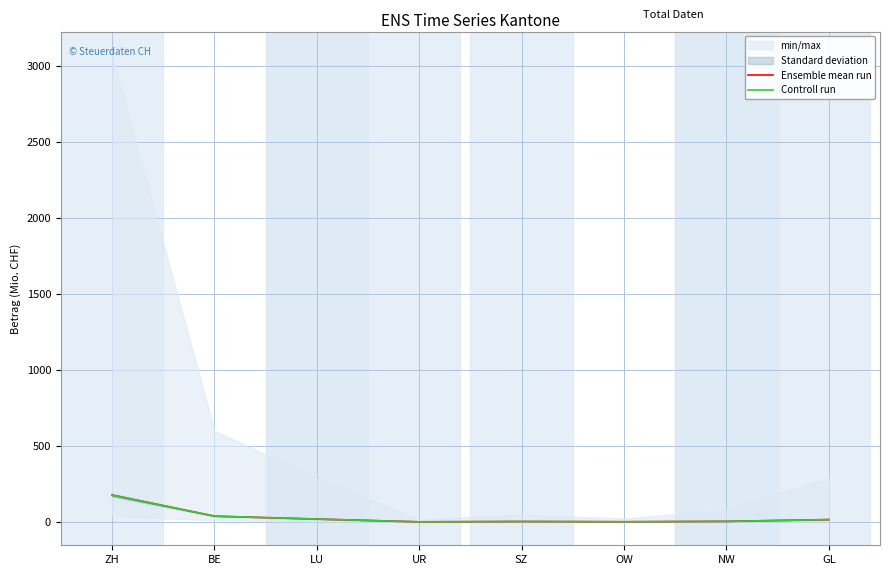

Reading left to right, transcribe all the data shown in this chart.

Ensemble mean run: 176.8	38.4	19.2	1.0	3.2	1.5	4.1	15.7
Controll run: 176.8	38.4	19.2	1.0	3.2	1.5	4.1	15.7